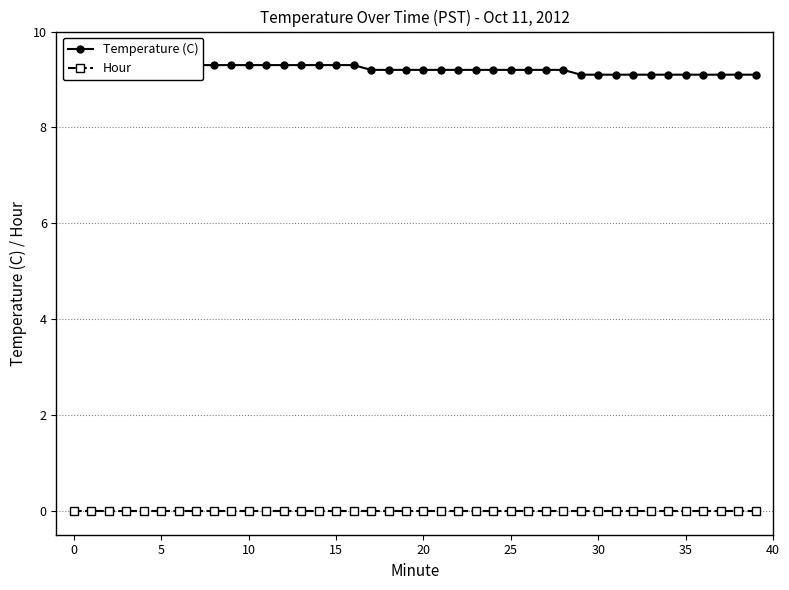

What is the difference between the highest and lowest values at 25?

9.3